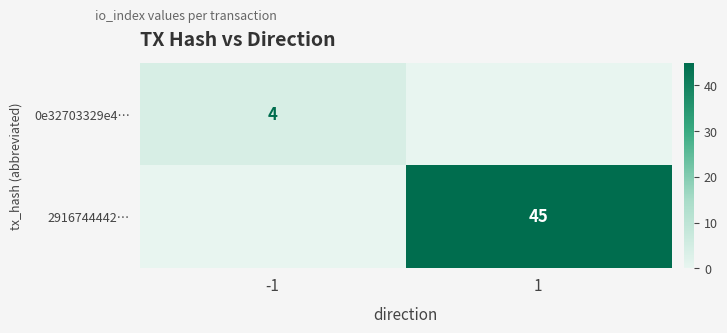

The 0e32703329e4… series shows 4 at -1. True or false?

True